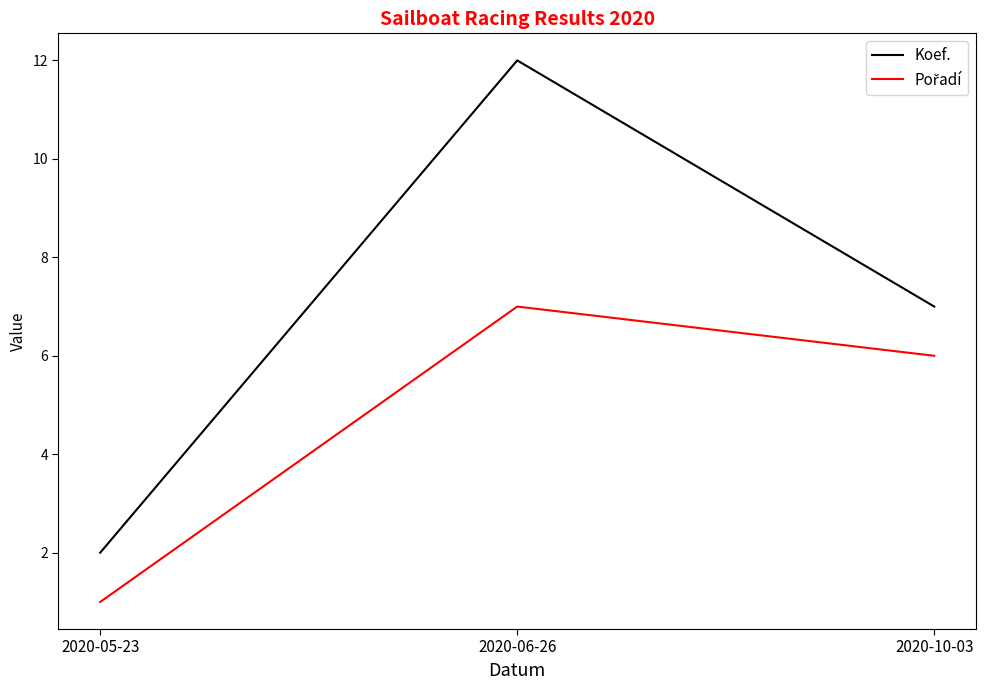

What is the sum of the Koef. values at 2020-05-23 and 2020-10-03?

9